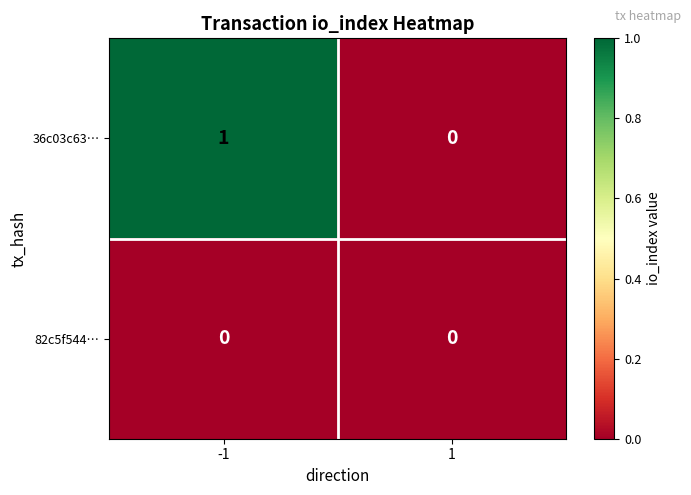

How many categories are shown in the chart?

2